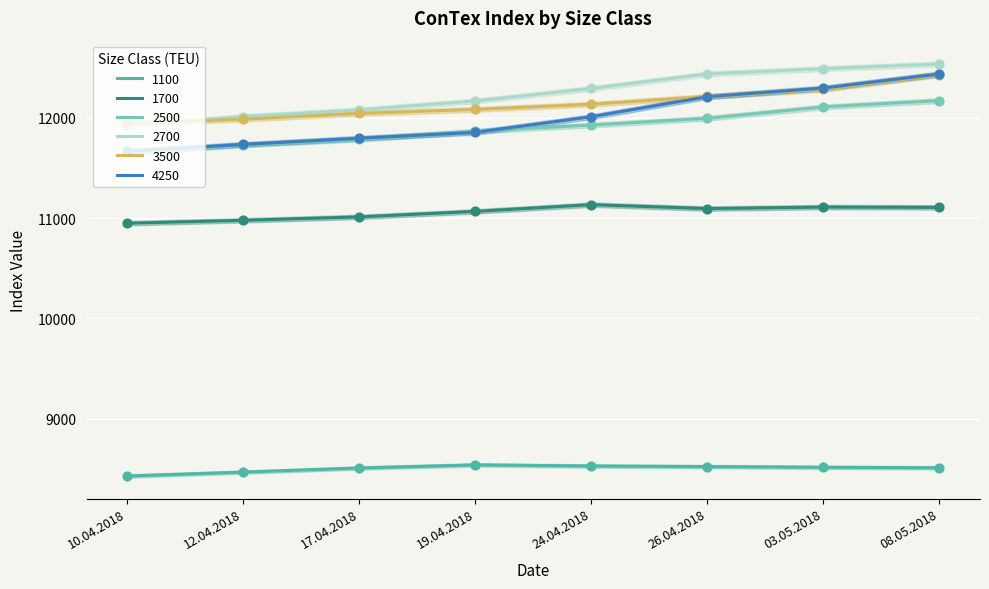

Which series has the widest spread of Y values?

4250